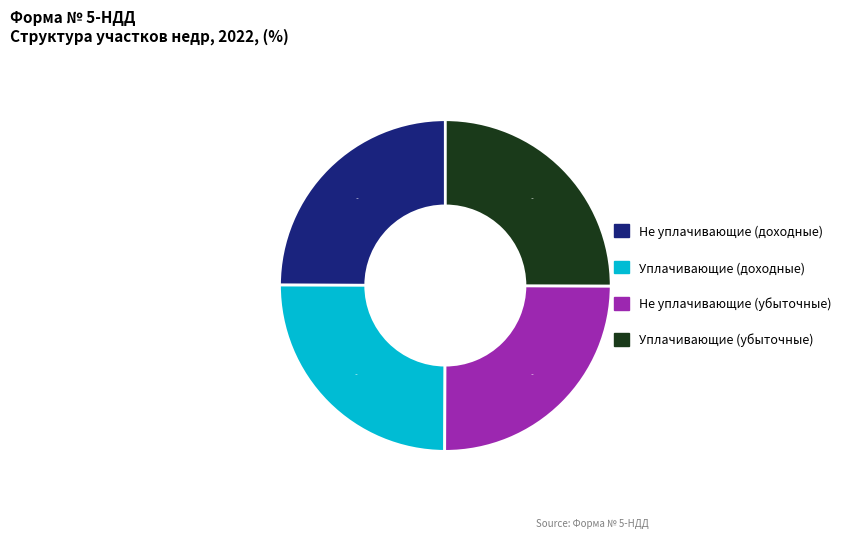

What is the ratio of the value at Уплачивающие (доходные) to the value at Не уплачивающие (доходные)?

1.0